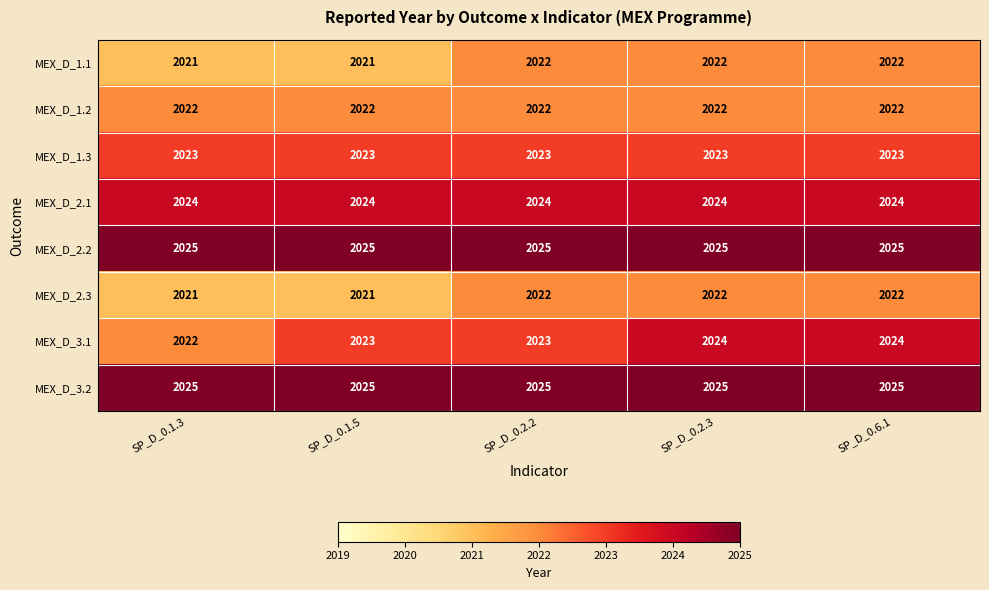

What is the maximum value shown in the chart?

2025